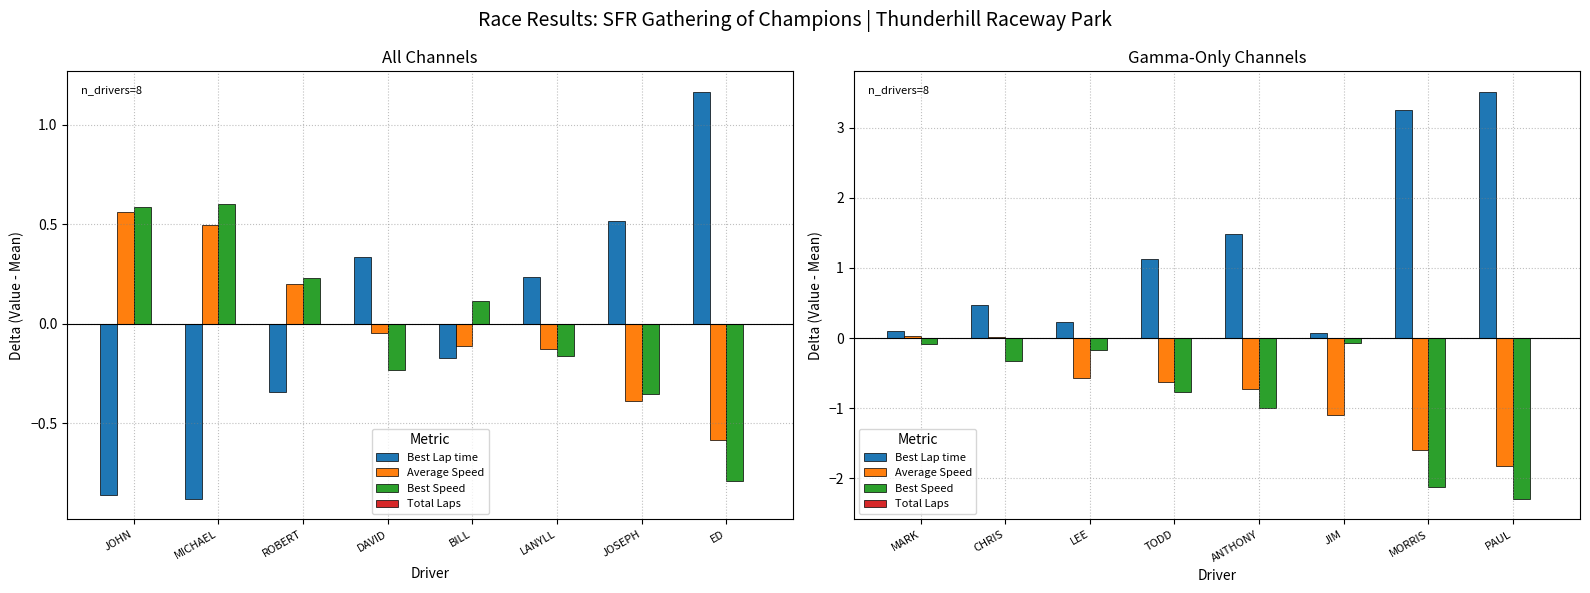

Count the number of data series in this chart.

4